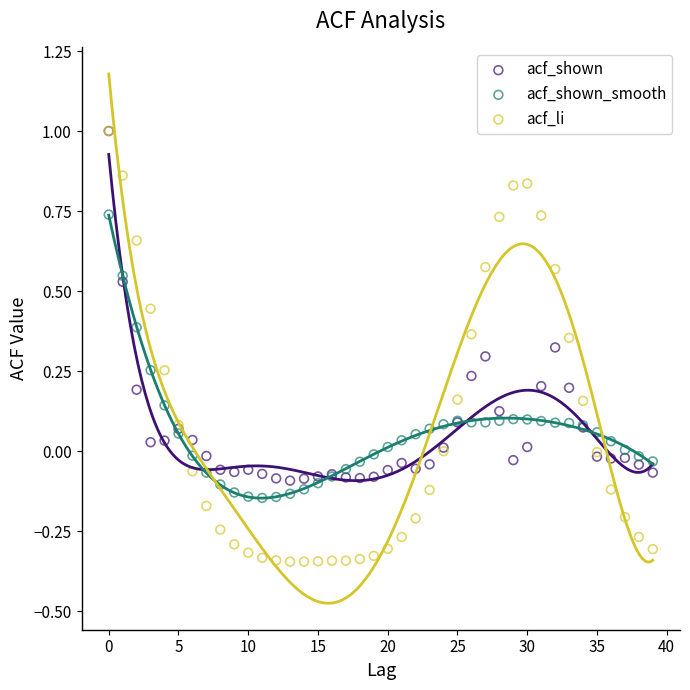

Which series reaches the minimum Y coordinate?

acf_li